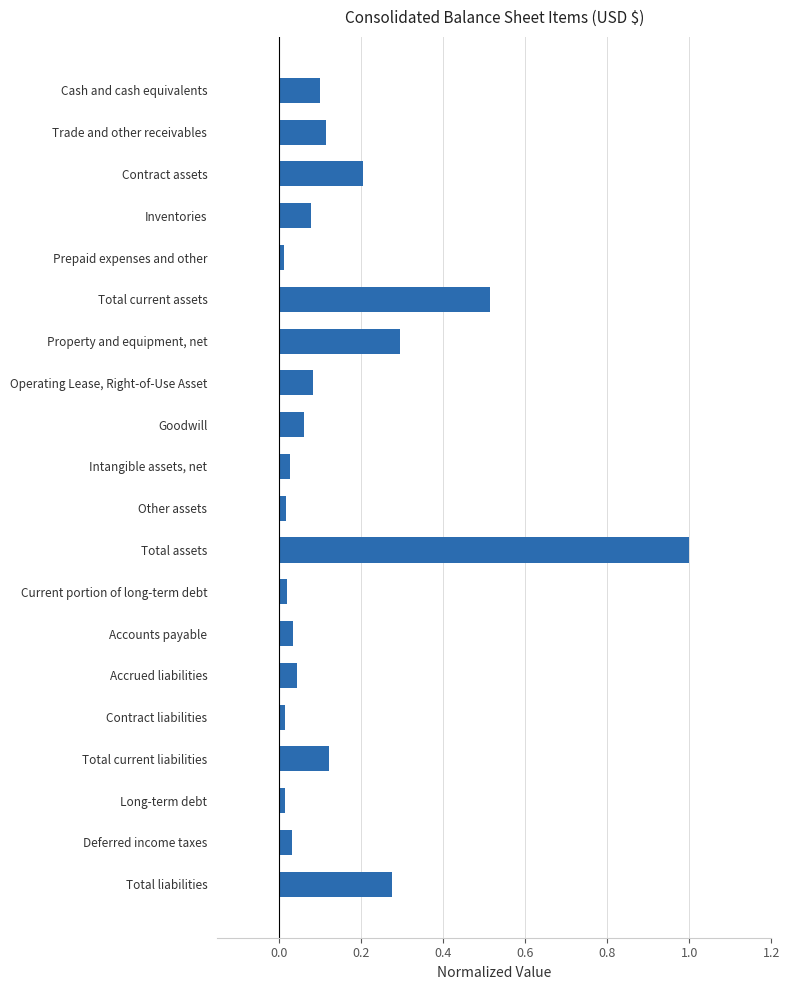

What is the label of the 3rd bar from the top?

Contract assets